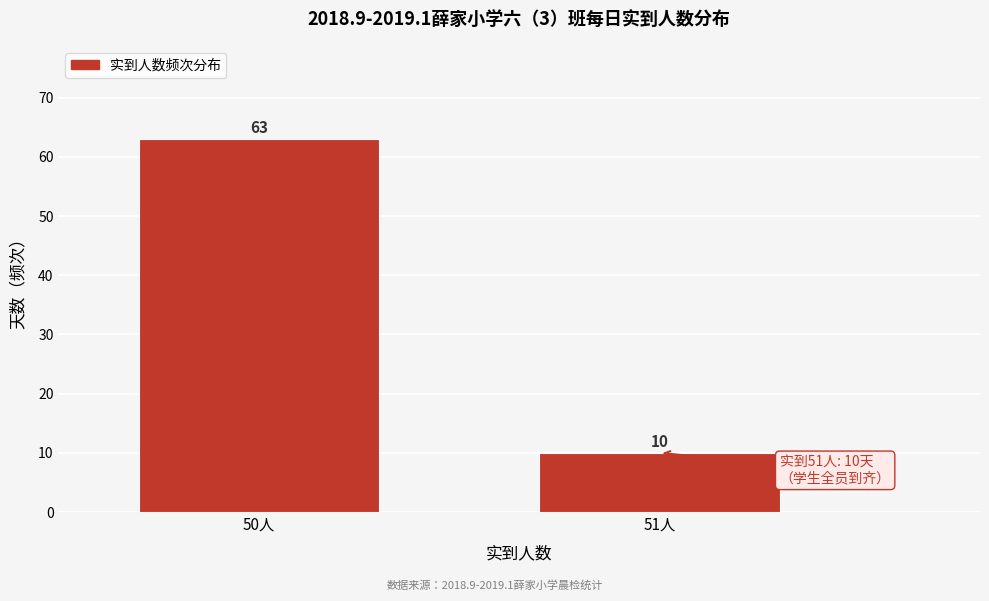

Reading right to left, list all the values displayed in this chart.

10	63